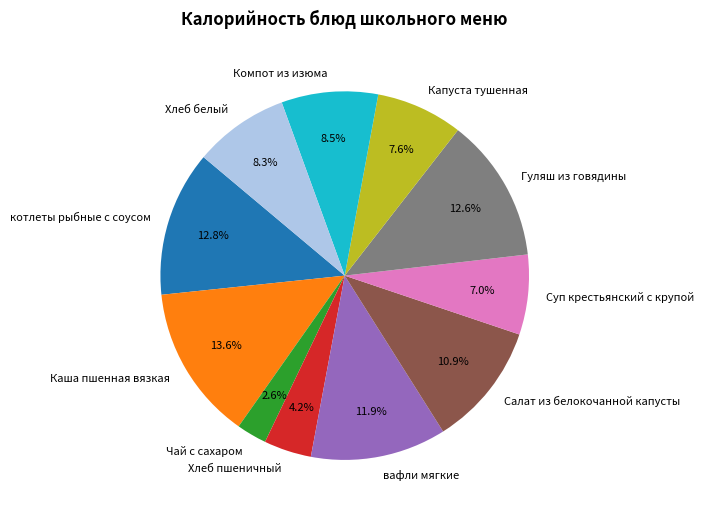

Does any single category account for the majority?

No